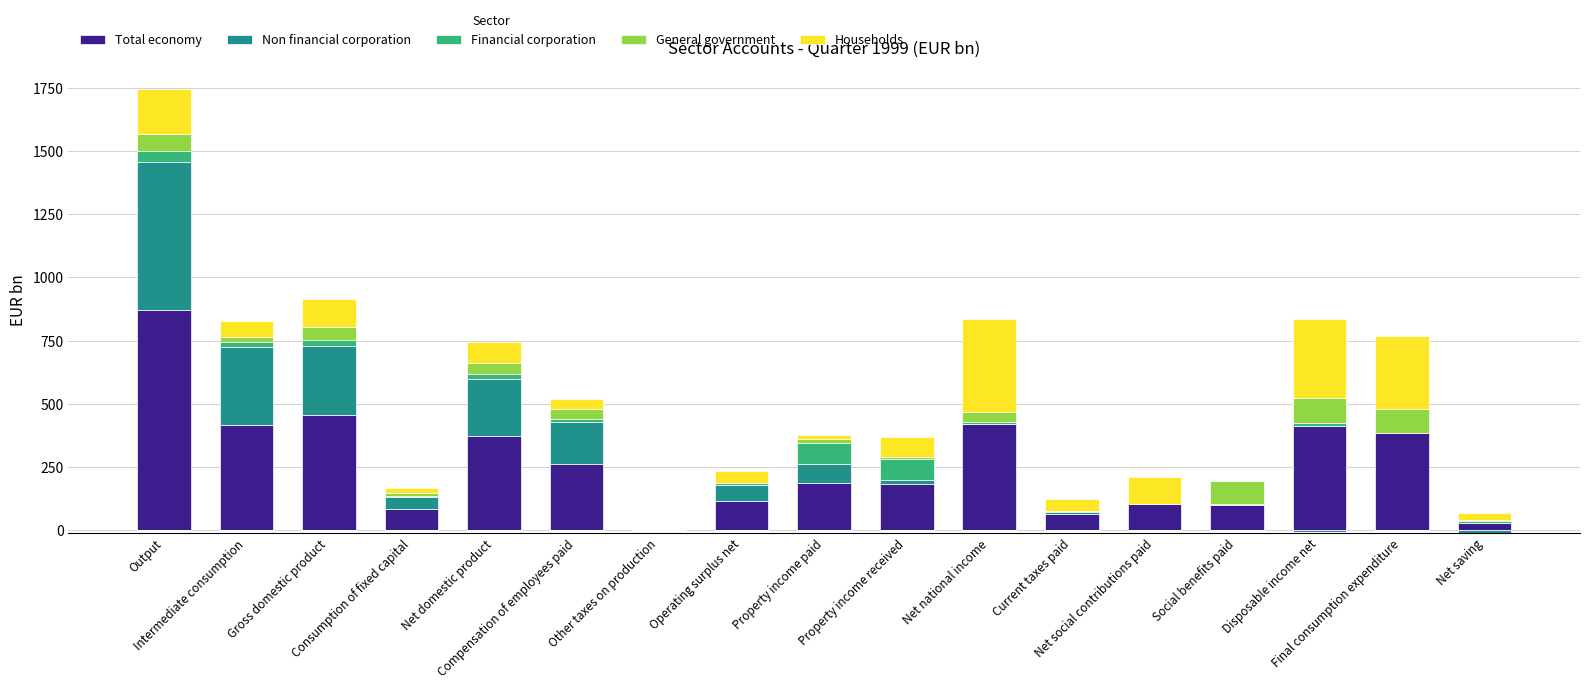

The value of Households at Current taxes paid is 13.9. True or false?

False